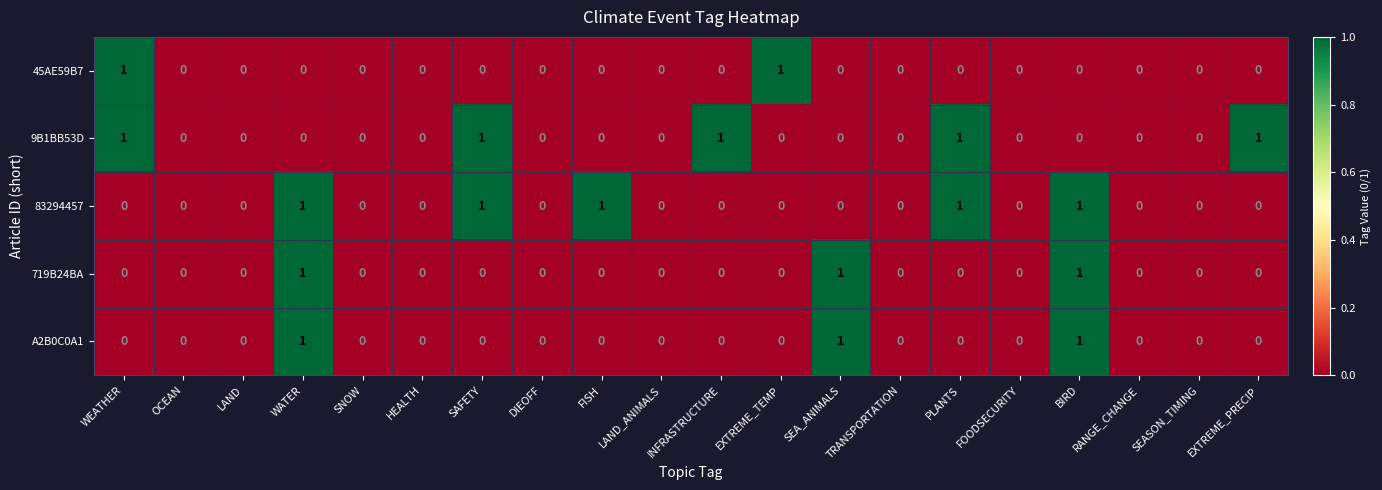

The 45AE59B7 series shows 0 at LAND_ANIMALS. True or false?

True